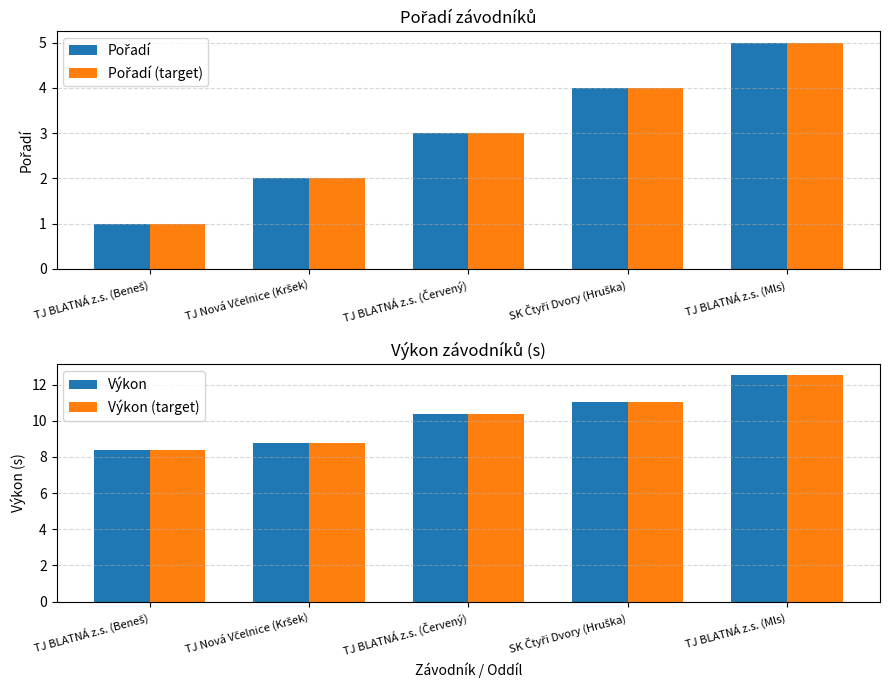

List the series in order of their peak value, lowest first.

Pořadí, Pořadí (target), Výkon, Výkon (target)